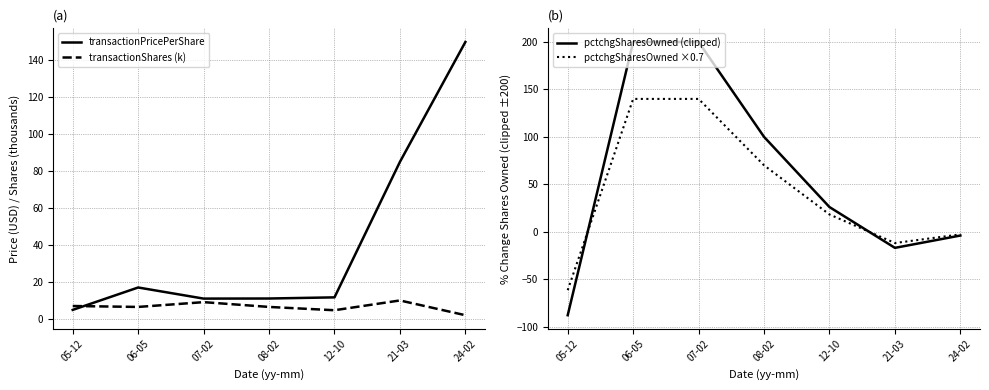

Reading right to left, extract all data points from this chart.

transactionPricePerShare: 24-02=149.6	21-03=84.8	12-10=11.7	08-02=11.1	07-02=11.0	06-05=17.0	05-12=4.9
transactionShares (k): 24-02=2.0	21-03=10.0	12-10=4.7	08-02=6.5	07-02=9.1	06-05=6.5	05-12=7.0
pctchgSharesOwned (clipped): 24-02=-4.0	21-03=-17.0	12-10=26.0	08-02=100.0	07-02=200.0	06-05=200.0	05-12=-88.0
pctchgSharesOwned ×0.7: 24-02=-2.8	21-03=-11.9	12-10=18.2	08-02=70.0	07-02=140.0	06-05=140.0	05-12=-61.6